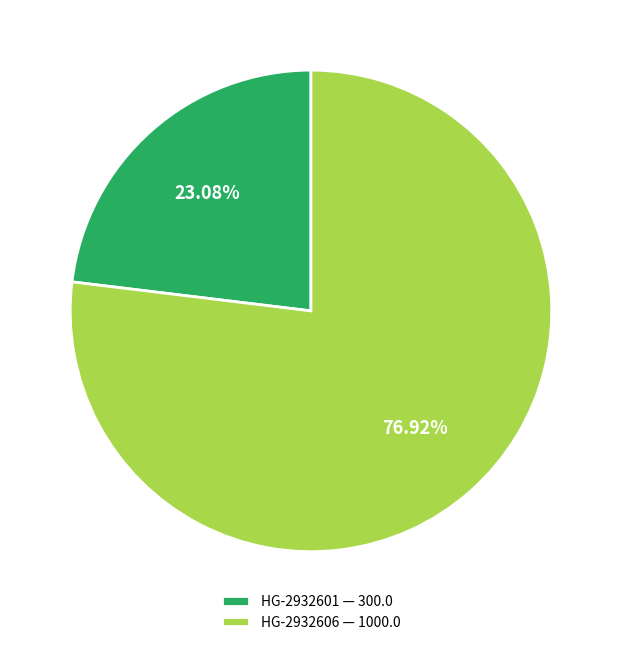

What percentage is the HG-2932601 slice, to the nearest percent?

23%